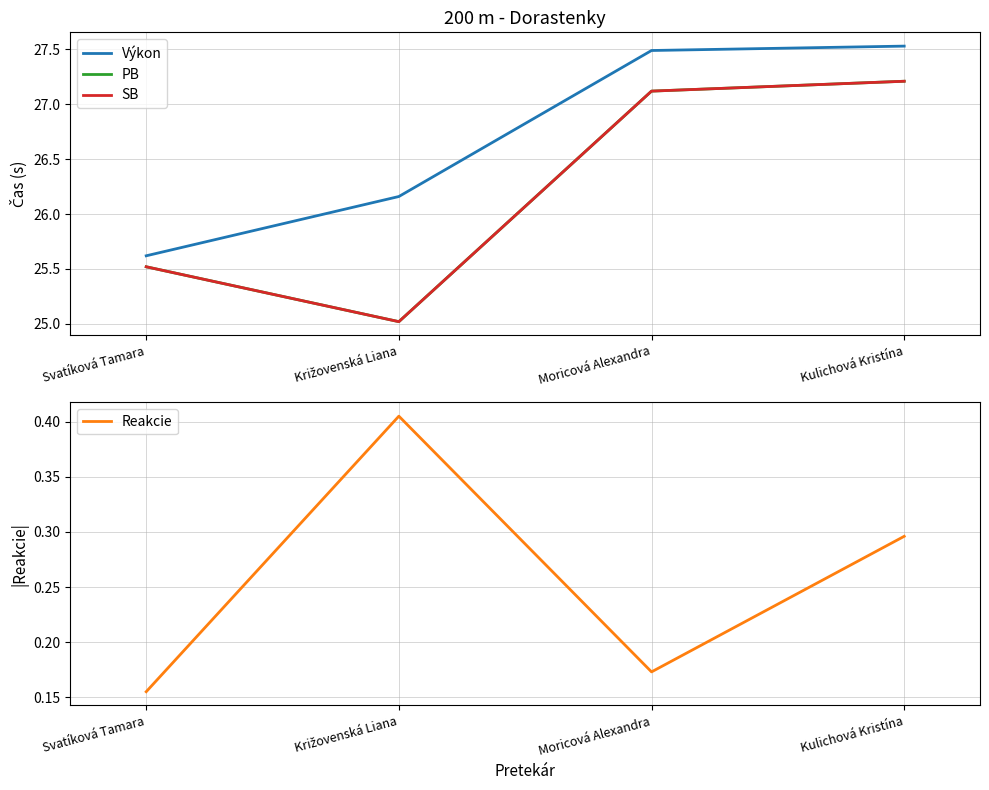

Is it true that PB equals 27.2 at Kulichová Kristína?

True